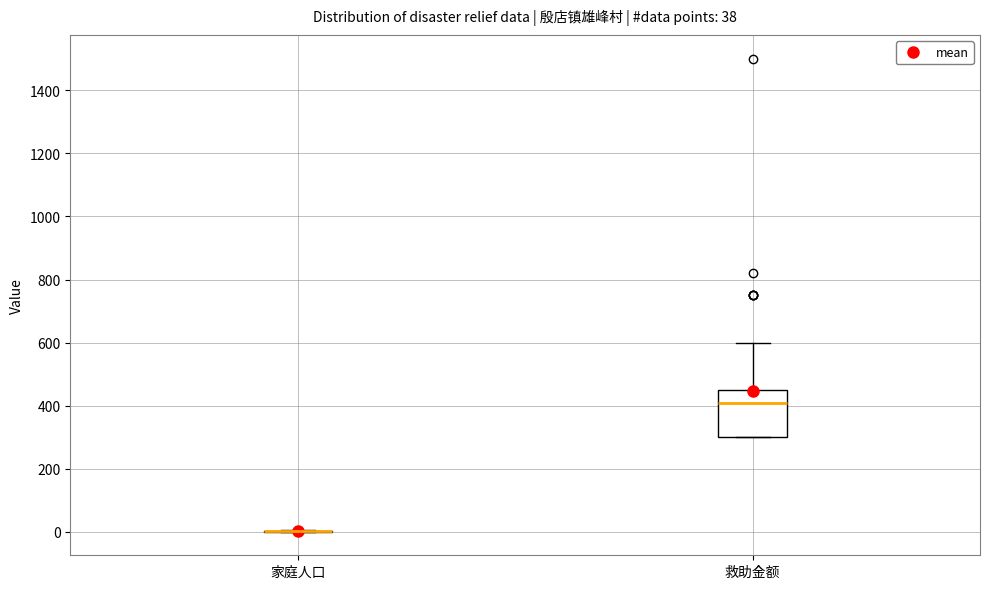

Which box is the tallest, from its lower edge to its upper edge?

救助金额